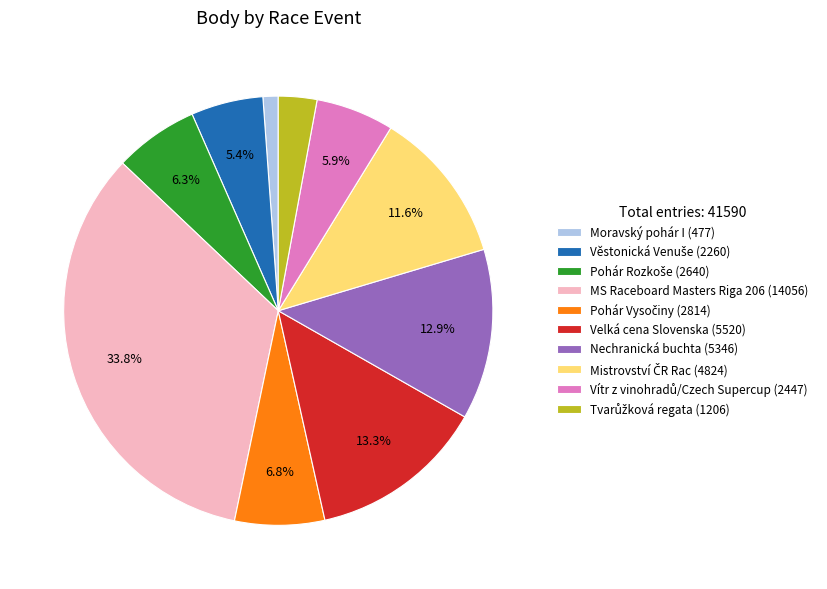

Is there any slice that represents more than half of the pie?

No